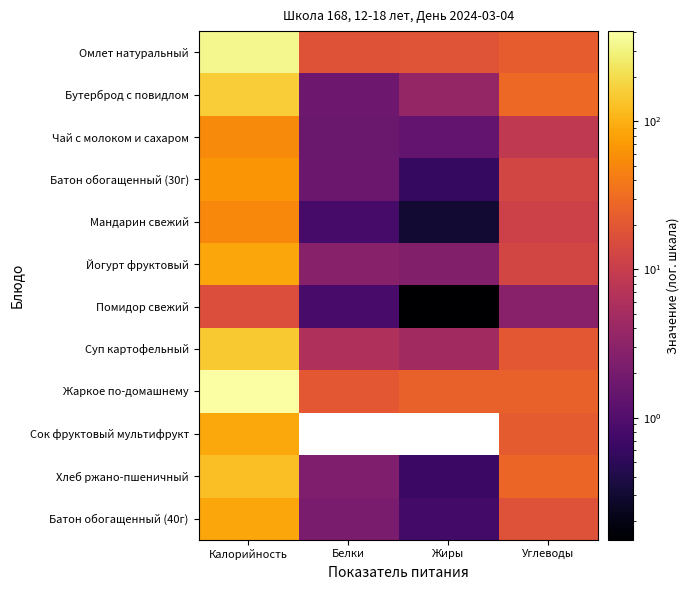

At which category does the chart reach its minimum across all series?

Белки